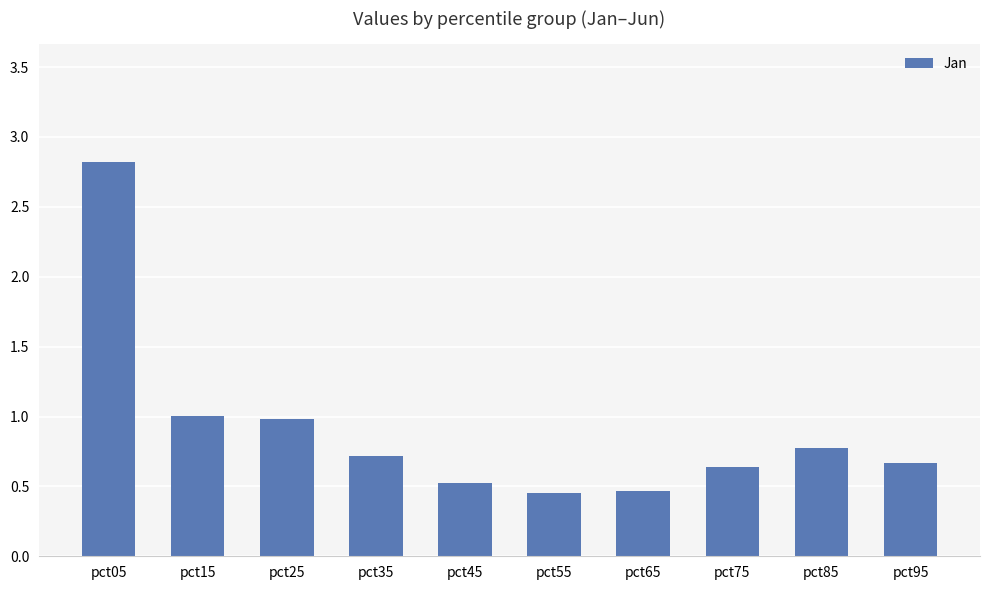

What is the difference between the values at pct75 and pct25?

0.3